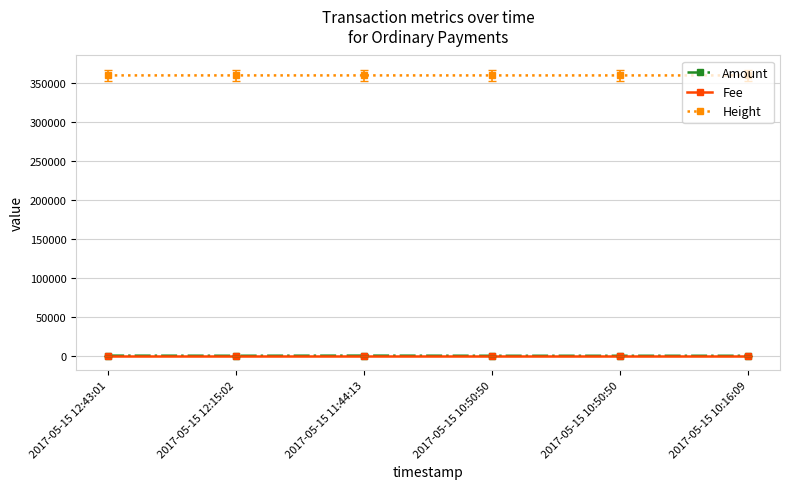

Rank the series by their maximum value, from highest to lowest.

Height, Amount, Fee